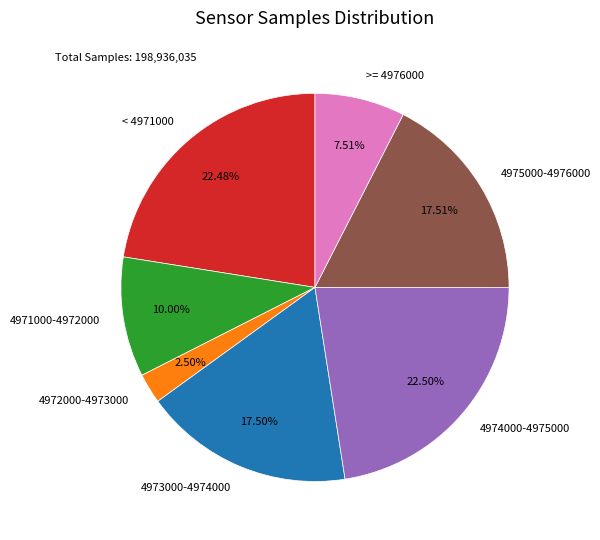

Between >= 4976000 and 4971000-4972000, which is larger?

4971000-4972000